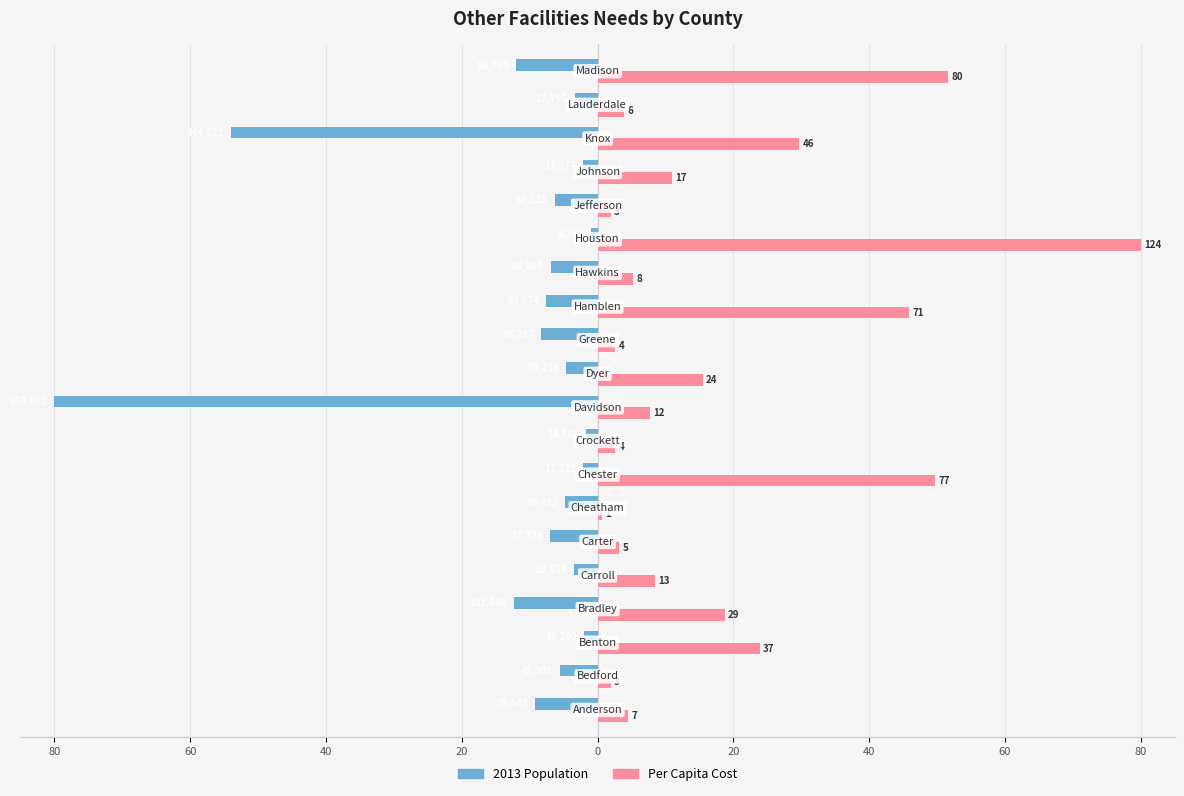

What are all the series names shown in the legend?

2013 Population, Per Capita Cost